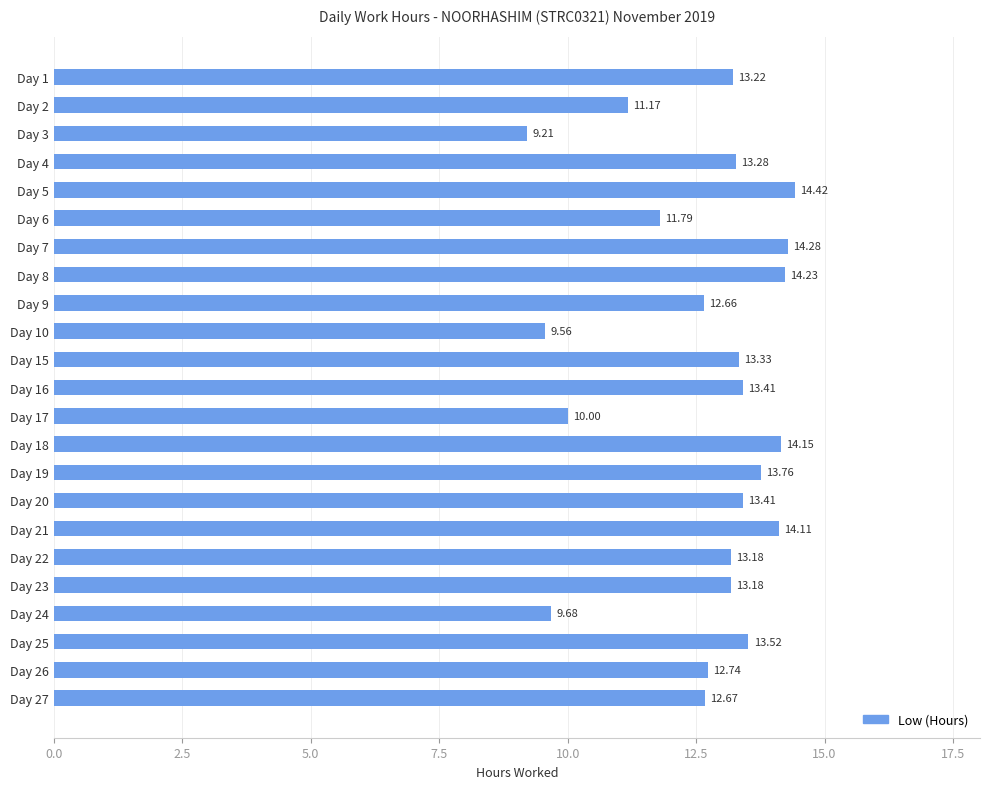

How many values exceed 13?

14